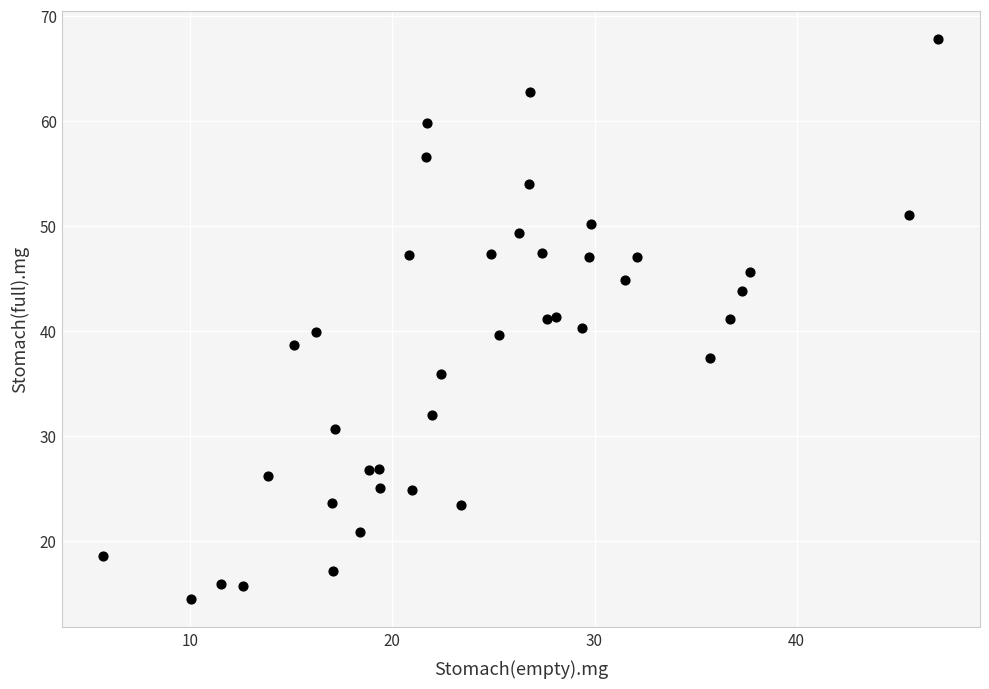

What is the range of X values (max minus min)?

41.3